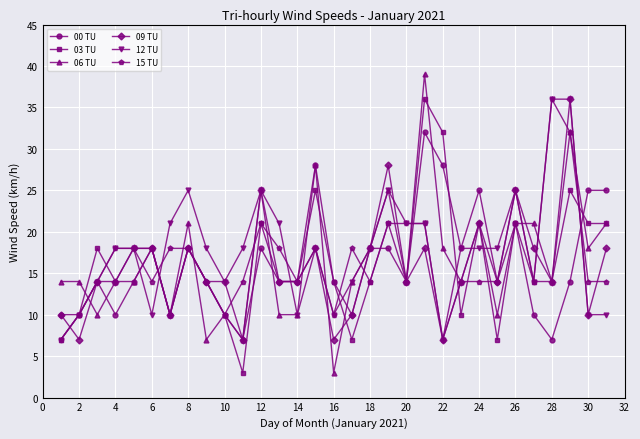

What is the value of the 15 TU point at the 1st from the left?

7